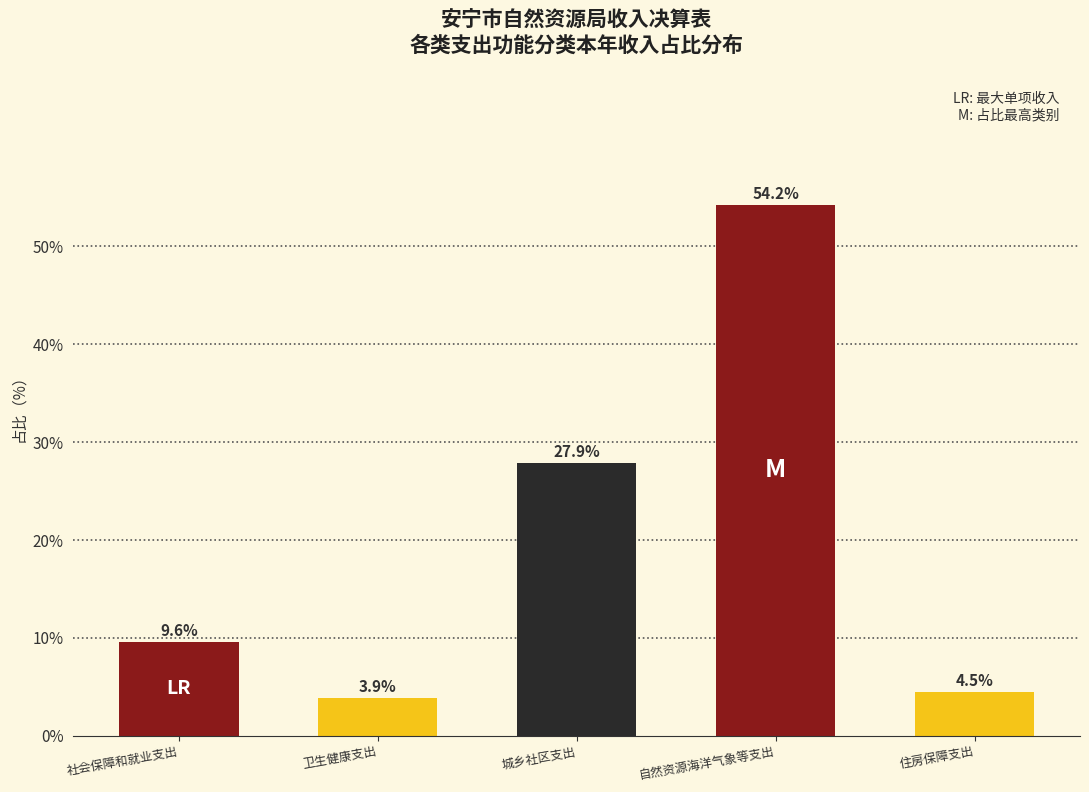

Reading right to left, transcribe all the data shown in this chart.

住房保障支出=4.5	自然资源海洋气象等支出=54.2	城乡社区支出=27.9	卫生健康支出=3.9	社会保障和就业支出=9.6